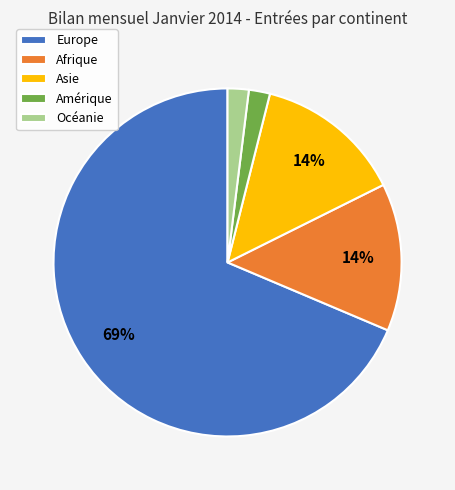

What is the ratio of the value at Asie to the value at Europe?

0.2